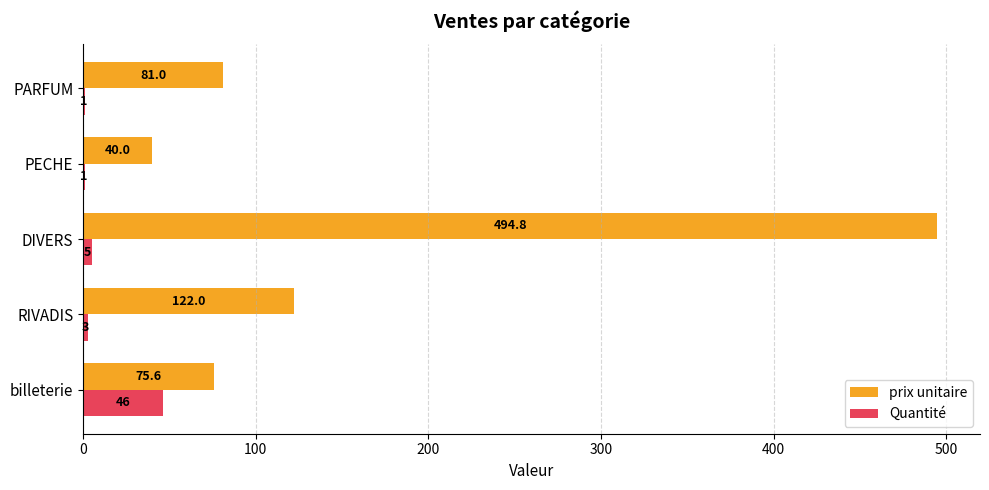

At which category is the sum across all series the highest?

DIVERS